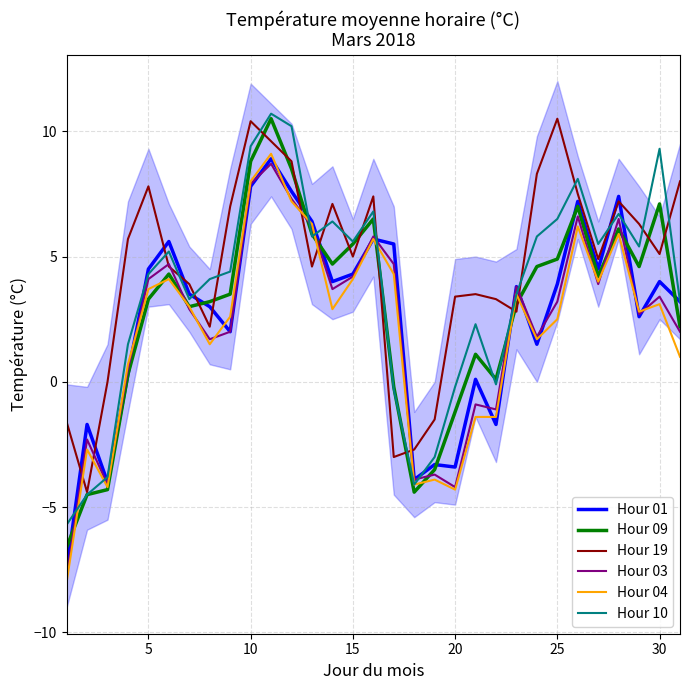

What is the minimum value for Hour 09?

-6.6